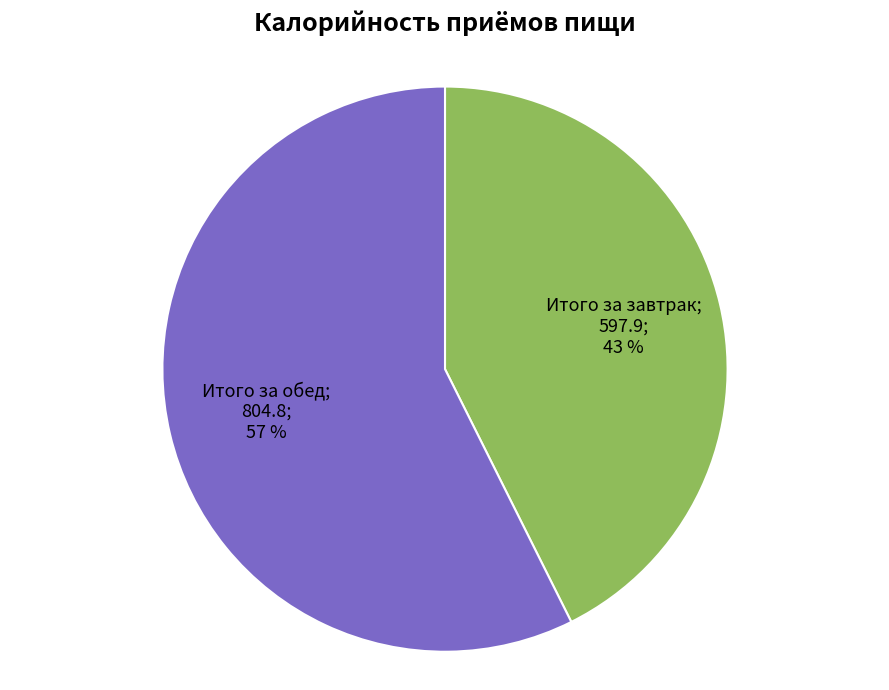

Is there any slice that represents more than half of the pie?

Yes